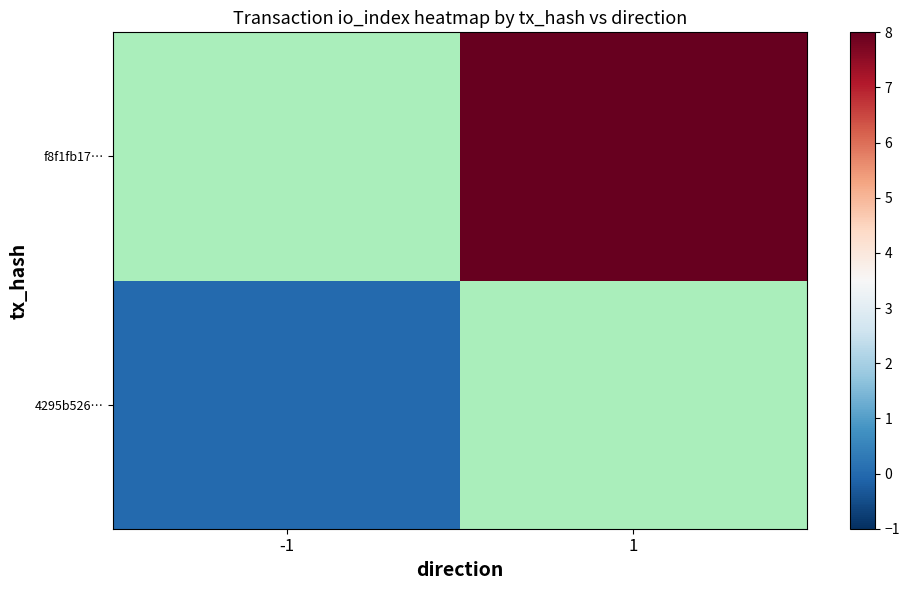

What is the maximum value shown in the chart?

8.0